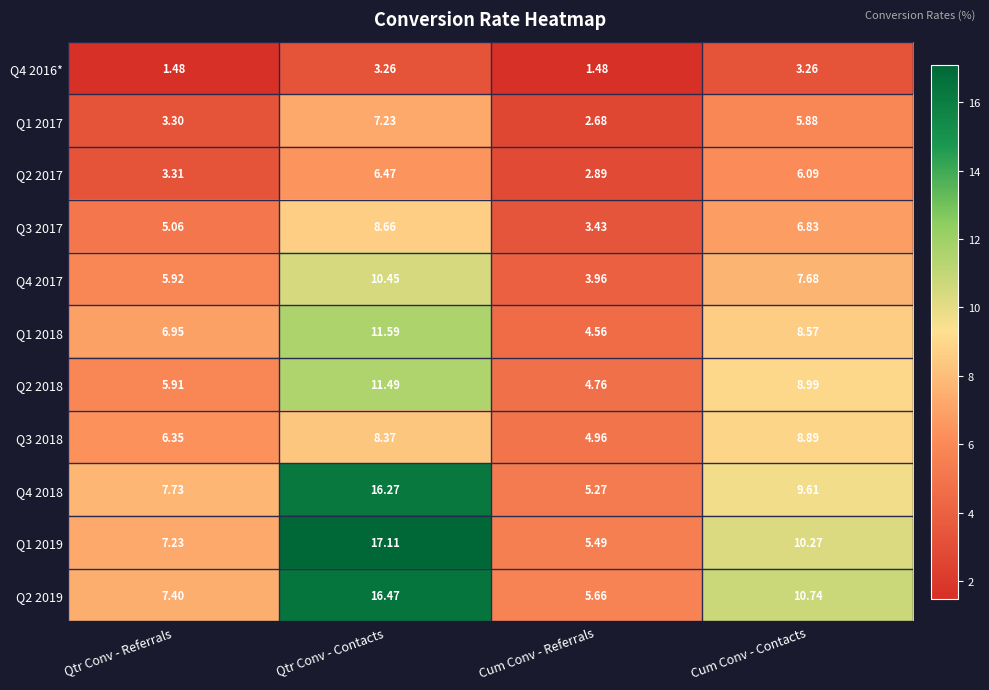

At Cum Conv - Contacts, list the series in order from largest to smallest.

Q2 2019, Q1 2019, Q4 2018, Q2 2018, Q3 2018, Q1 2018, Q4 2017, Q3 2017, Q2 2017, Q1 2017, Q4 2016*